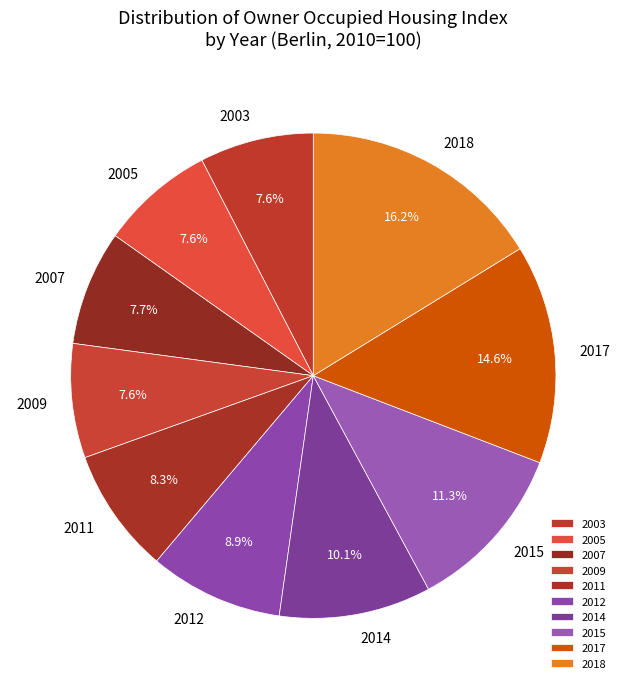

What is the total percentage of 2009 and 2018?

23.8%